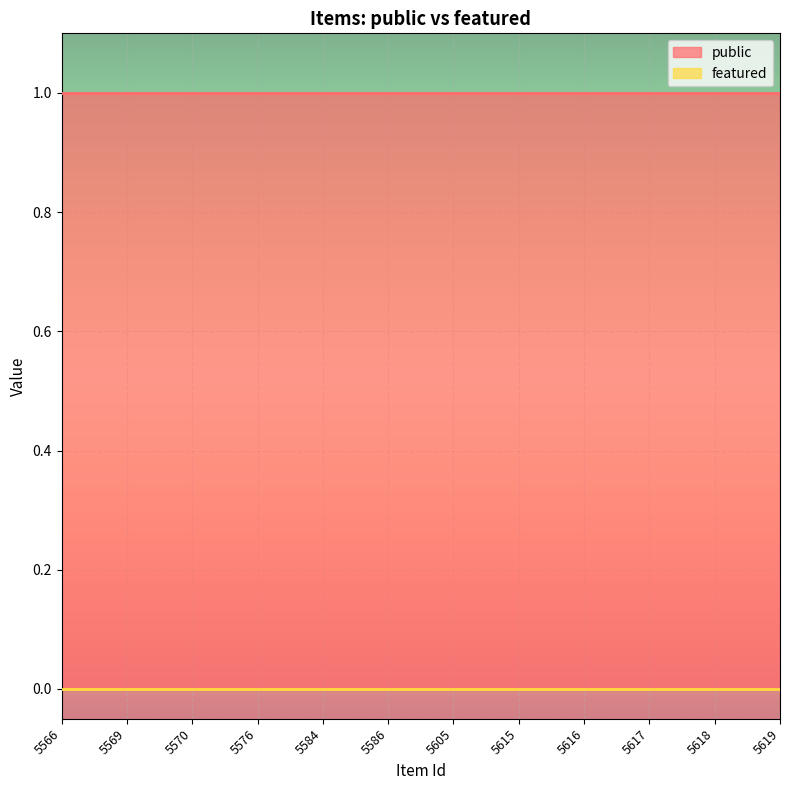

True or false: public and featured intersect in this chart.

False